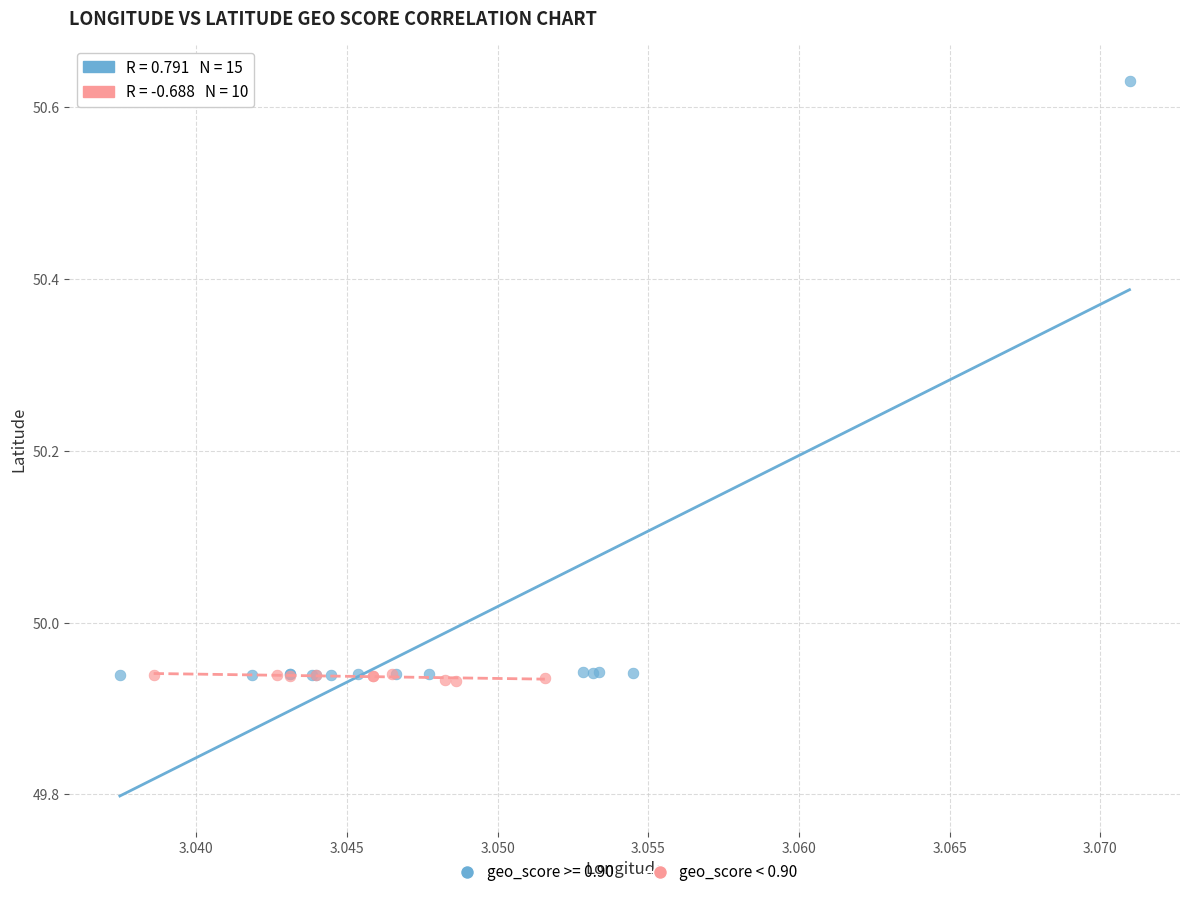

Which series contains the highest Y value?

geo_score >= 0.90